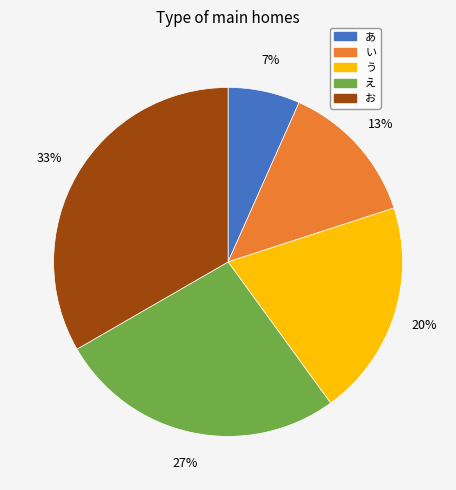

Does any single category account for the majority?

No